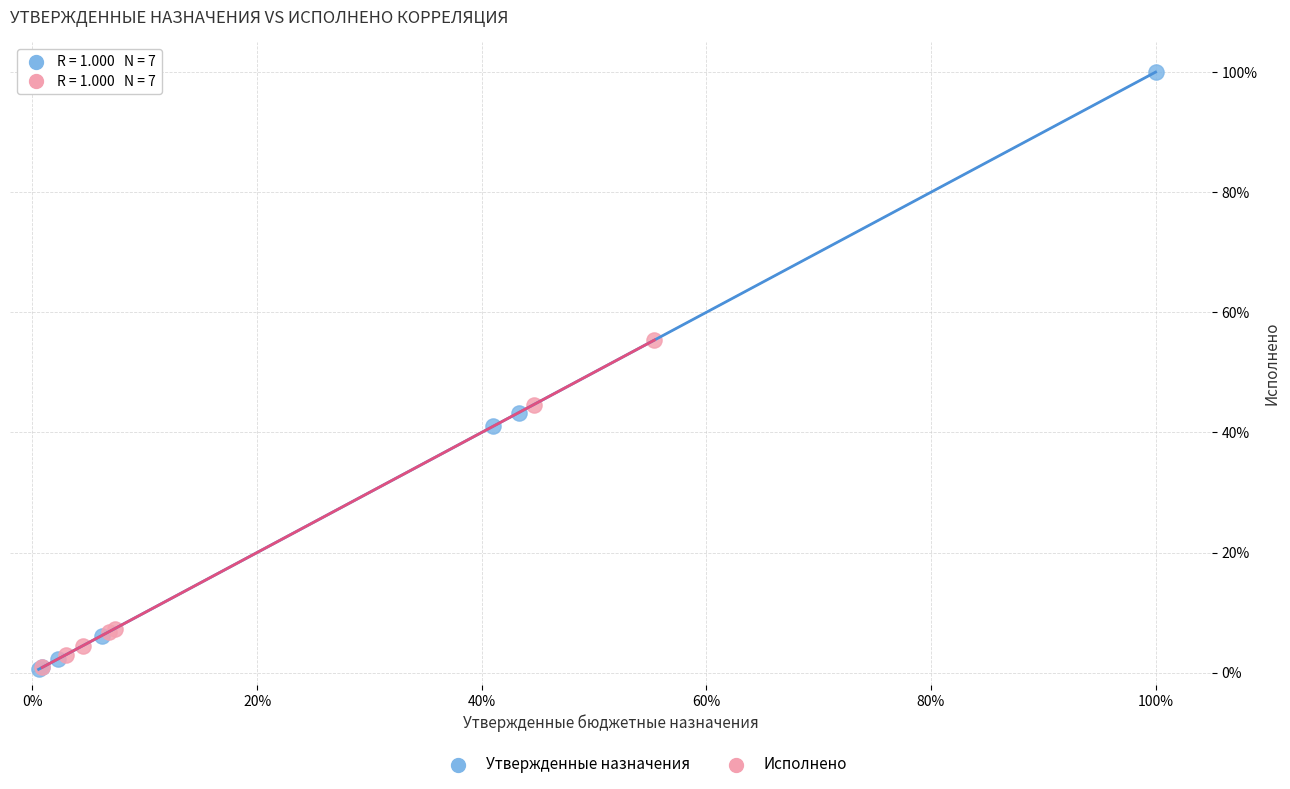

Which series contains the highest Y value?

Утвержденные назначения